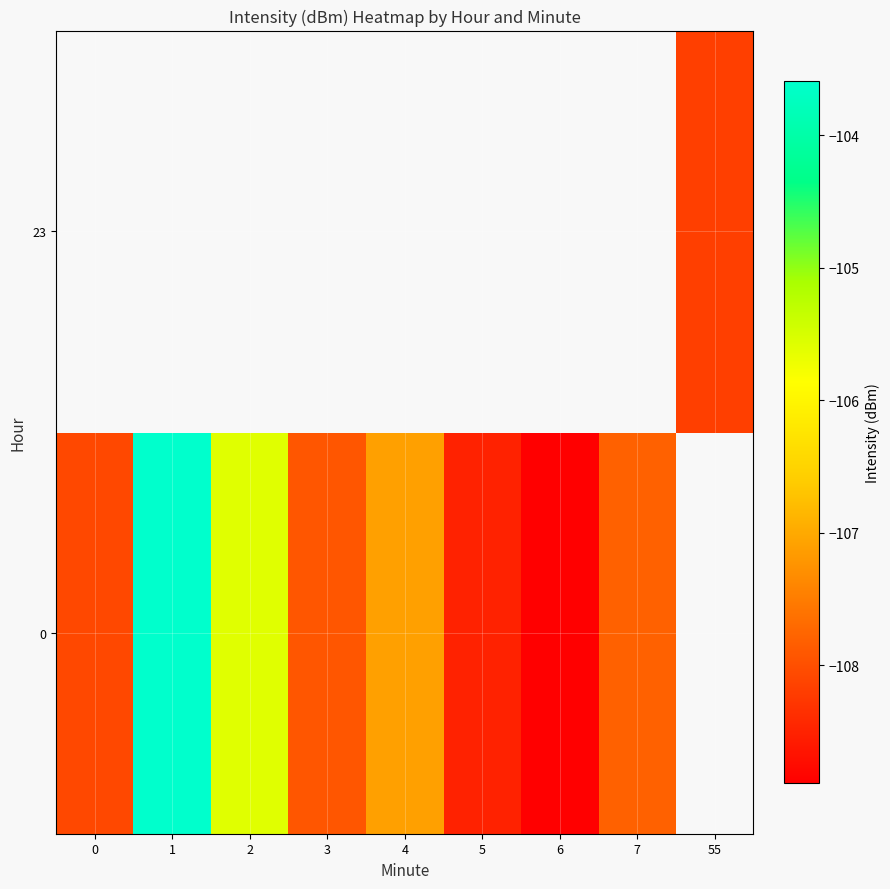

Rank the series by their average value, from highest to lowest.

0, 23